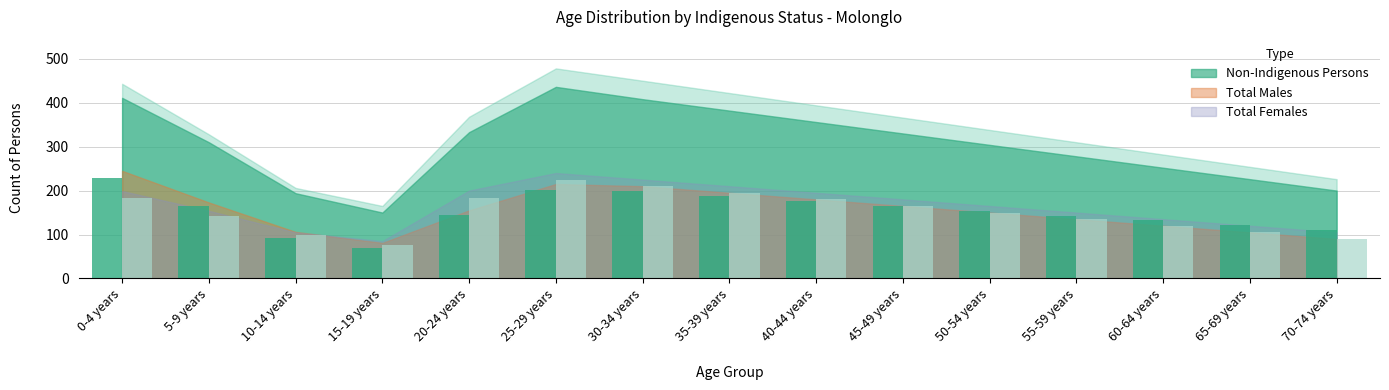

What is the difference between the highest and lowest values at 60-64 years?

12